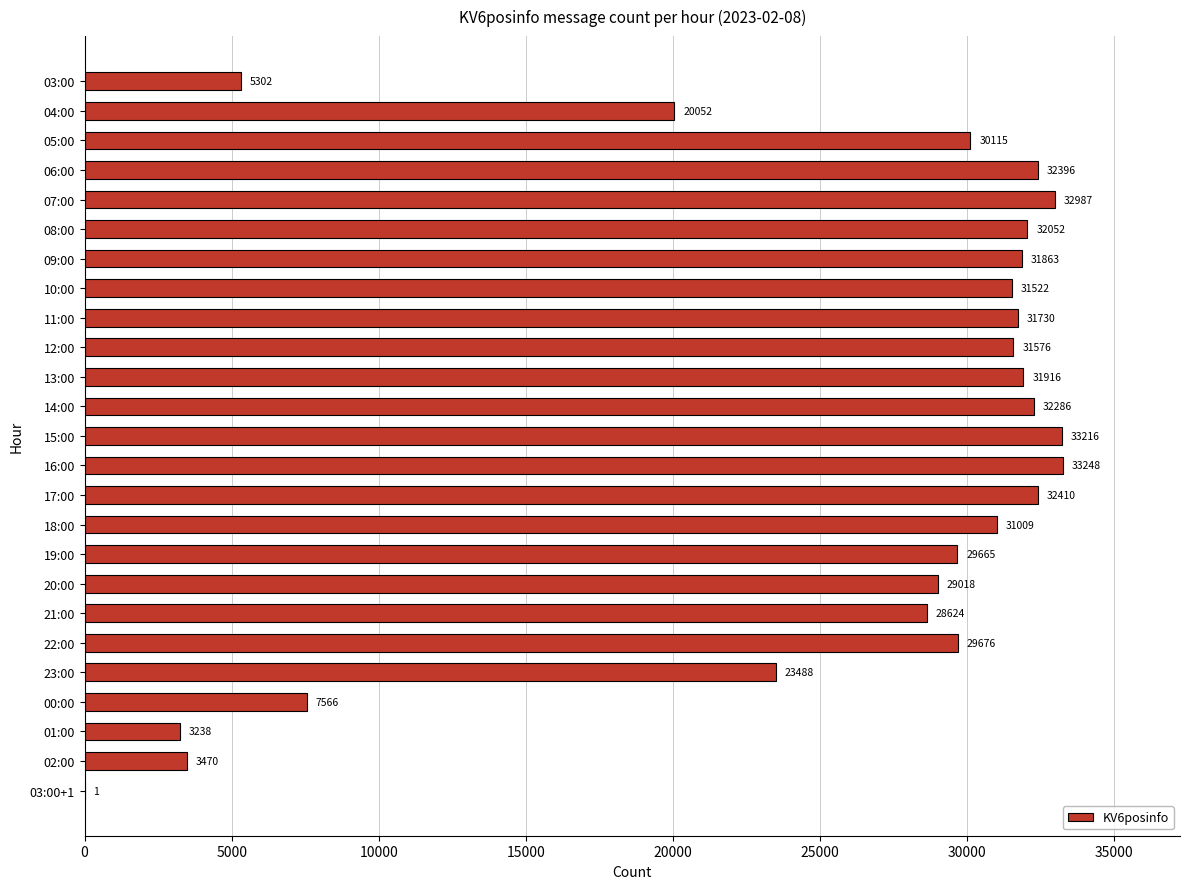

At which label is the value closest to 16624?

04:00